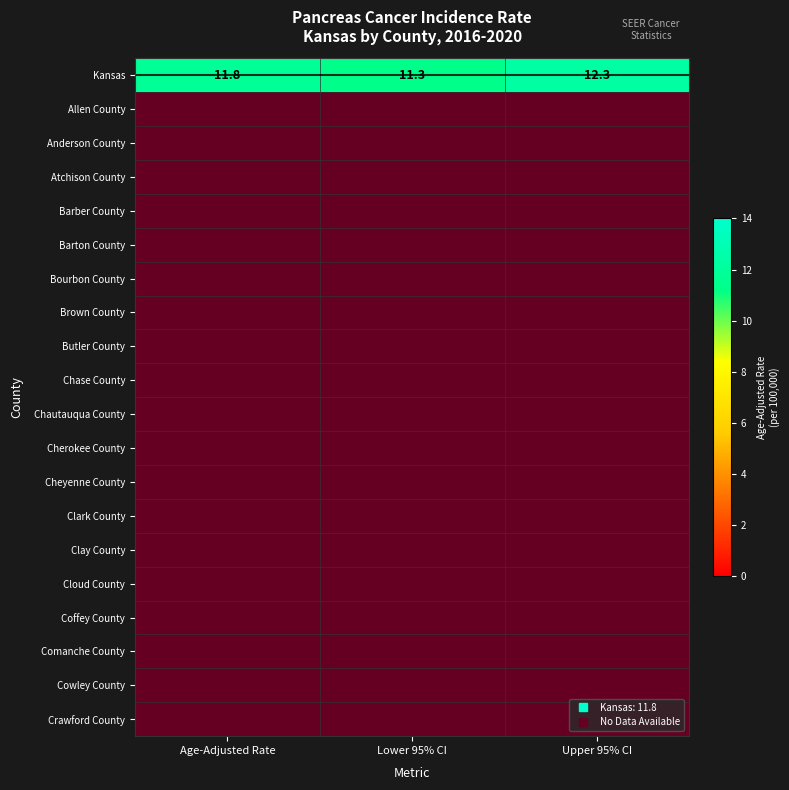

Which series has the largest total across all categories?

Kansas